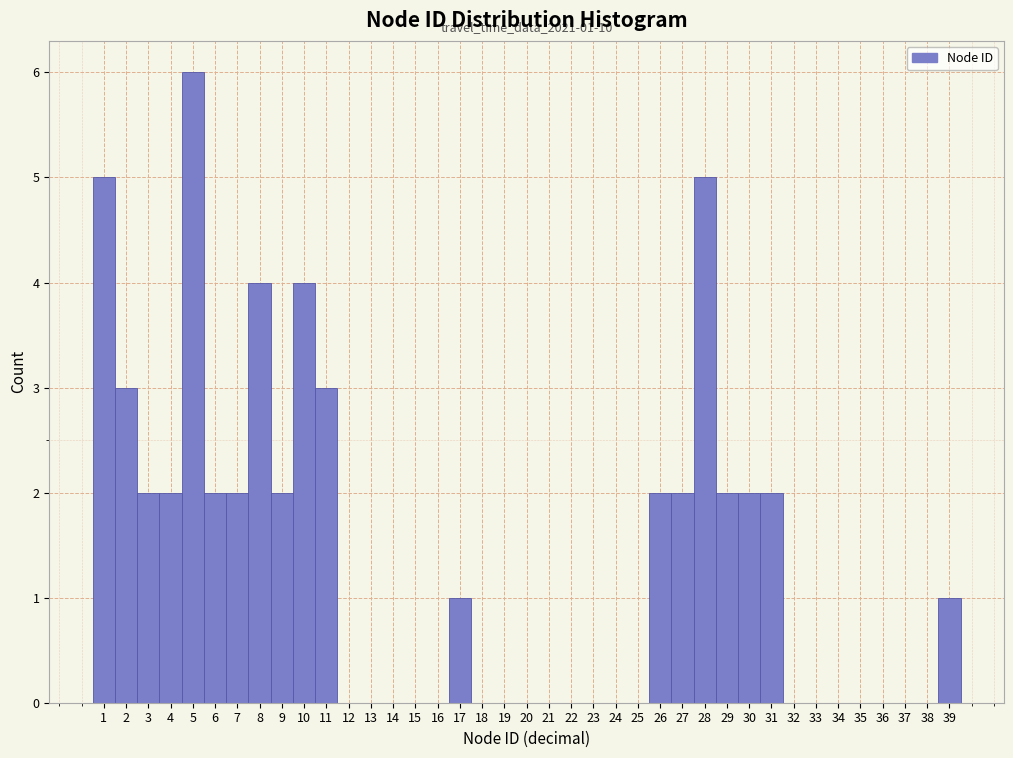

Which range on the x-axis has the tallest bar?

4.5 to 5.5